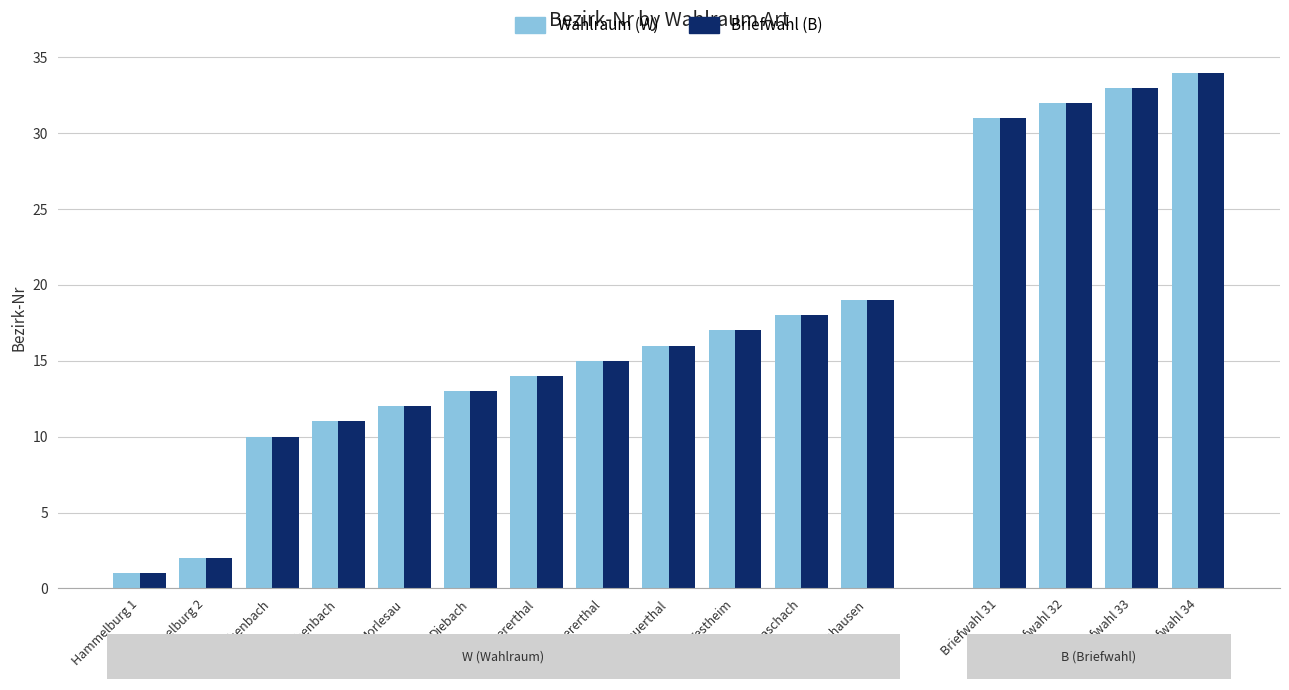

What is the label of the 9th bar from the left?

Feuerthal